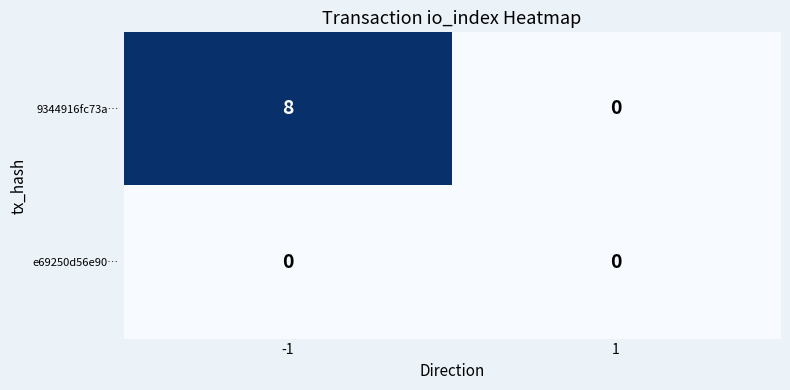

What is the total value across all series at -1?

8